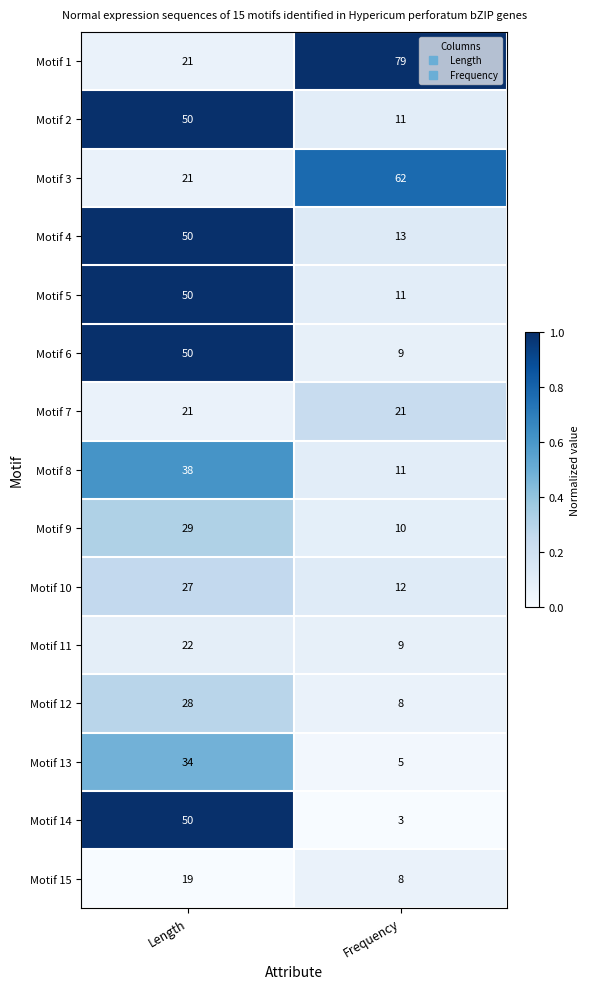

What is the lowest value of the Motif 3 series?

21